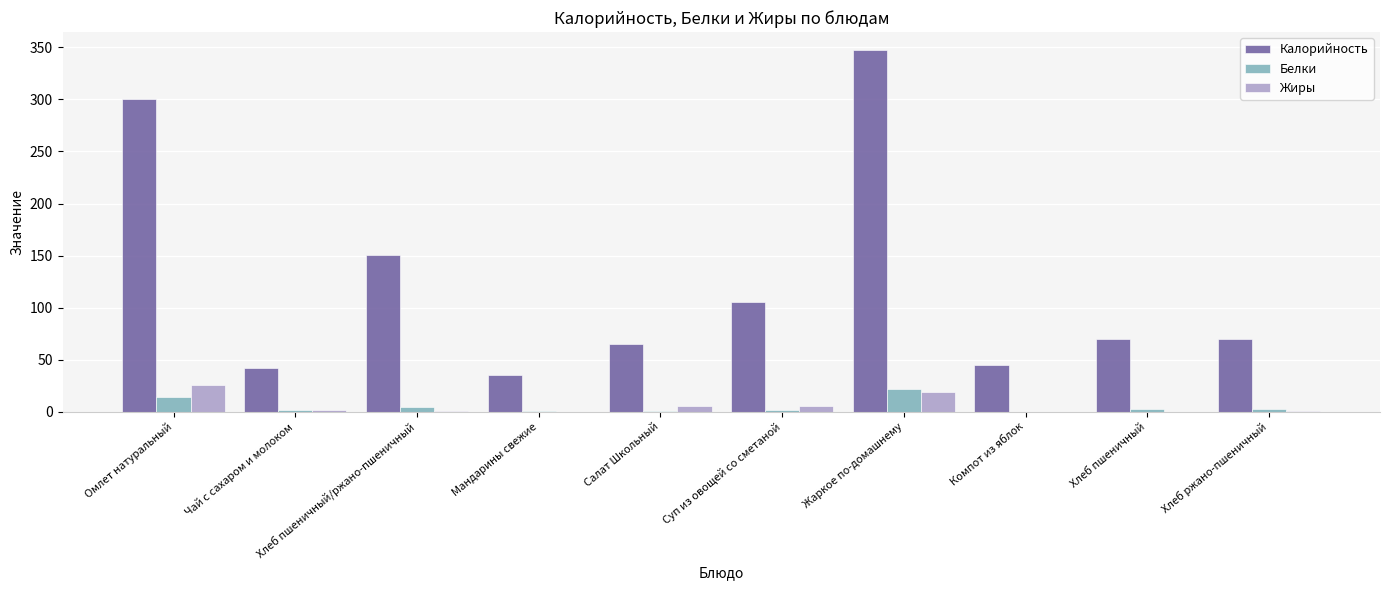

What is the difference between the Жиры values at Суп из овощей со сметаной and Компот из яблок?

6.0